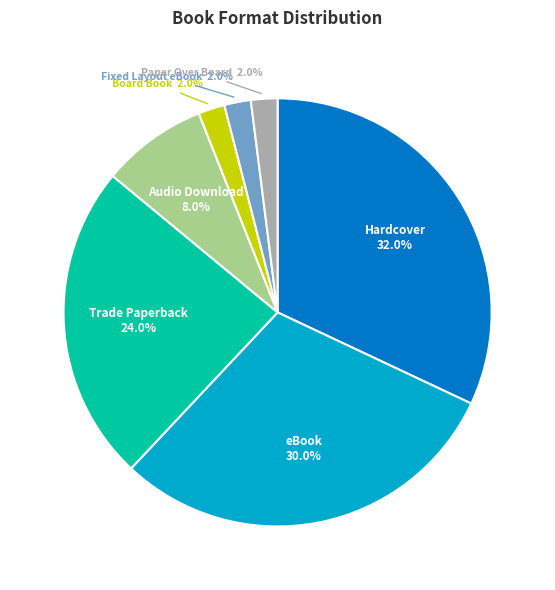

Does Fixed Layout eBook represent more than half of the total?

No